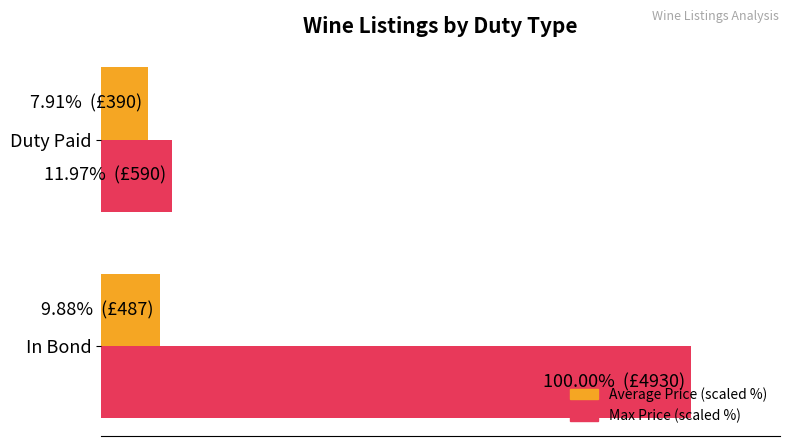

Reading left to right, transcribe all the data shown in this chart.

Average Price (scaled %): 9.9	7.9
Max Price (scaled %): 100.0	12.0